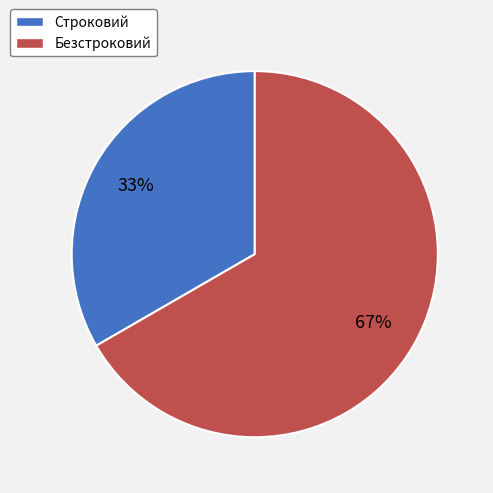

Approximately how many times larger is the value at Безстроковий compared to Строковий?

2.0